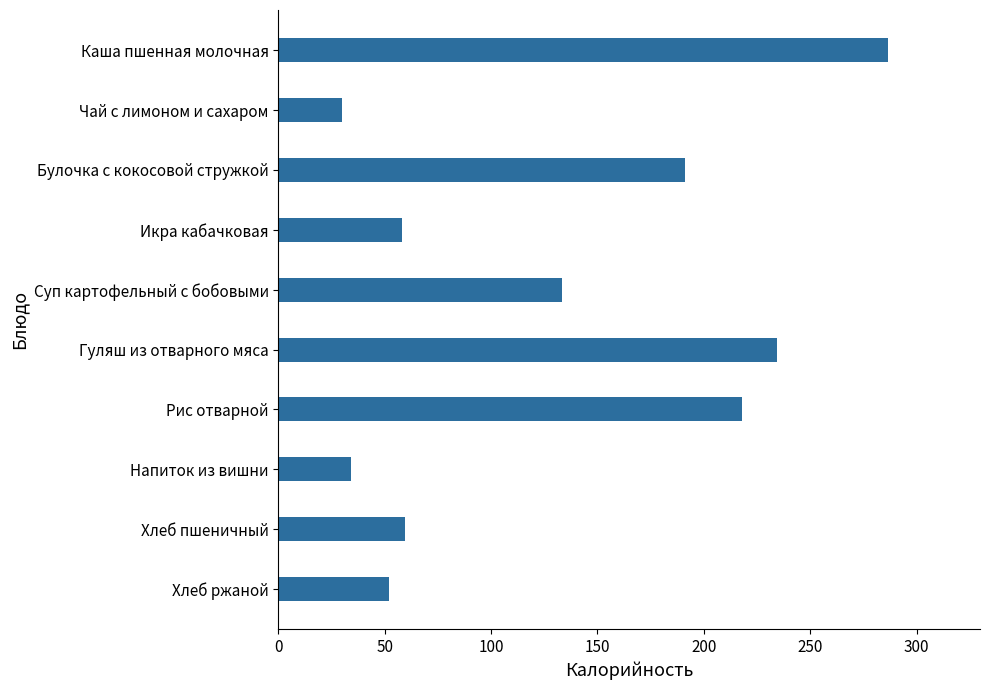

What is the label of the 5th bar from the bottom?

Гуляш из отварного мяса